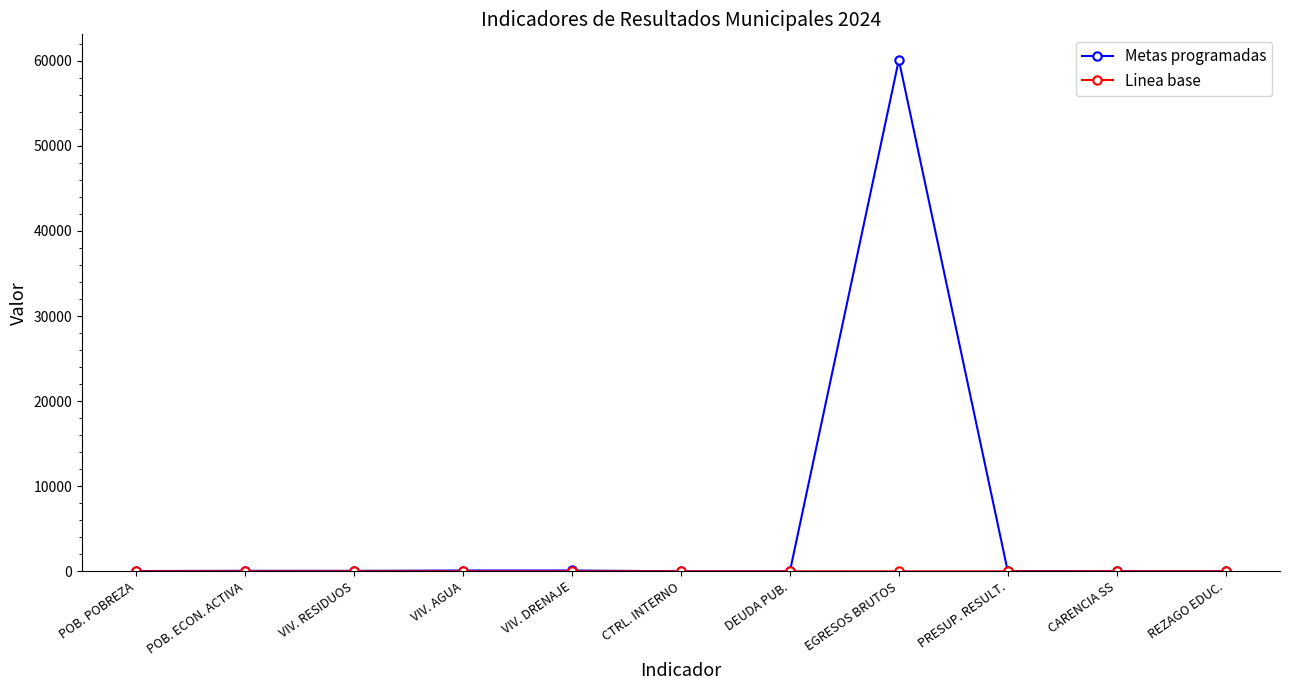

Which series has the largest range (max minus min)?

Metas programadas